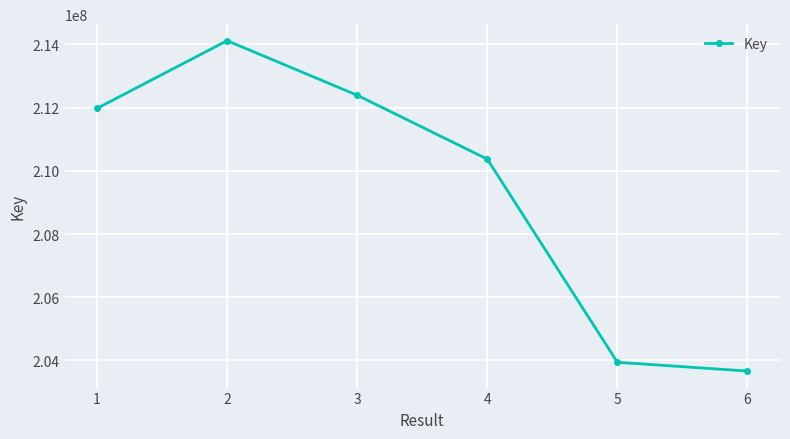

Read the value at 1.

211979158